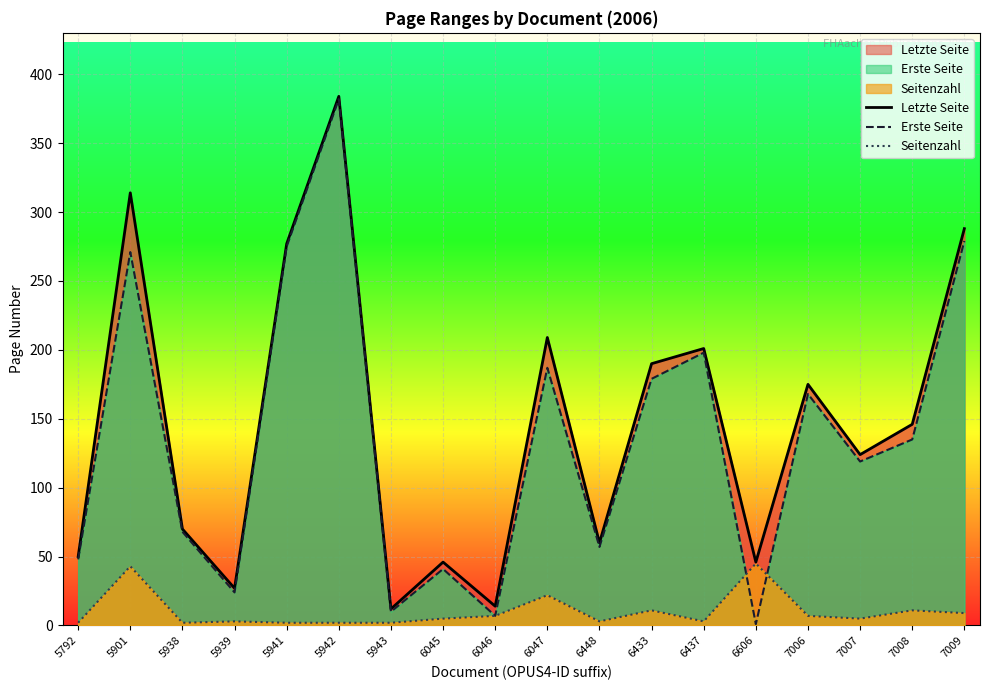

Between 6047 and 6606, which is larger?

6047